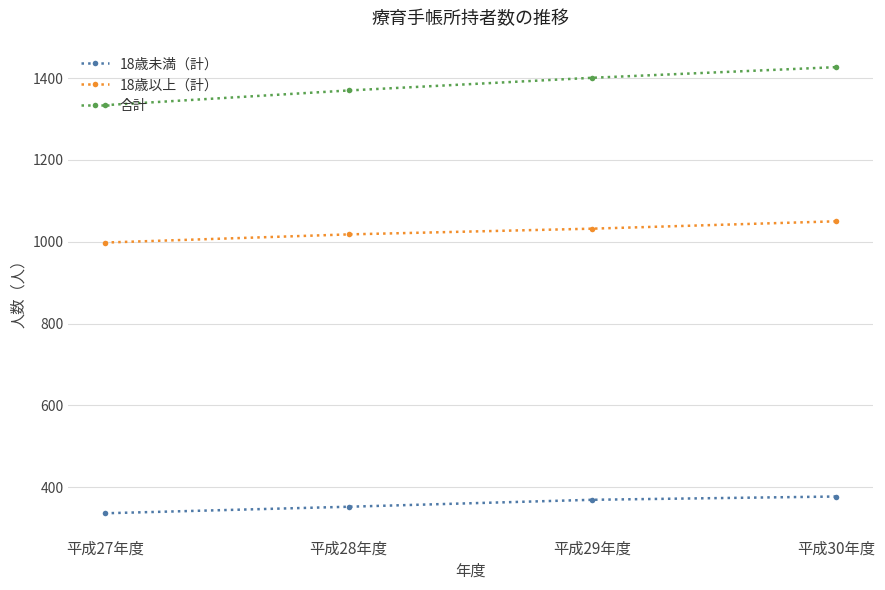

Is the value of 合計 at 平成27年度 greater than the value of 18歳未満（計） at 平成30年度?

Yes